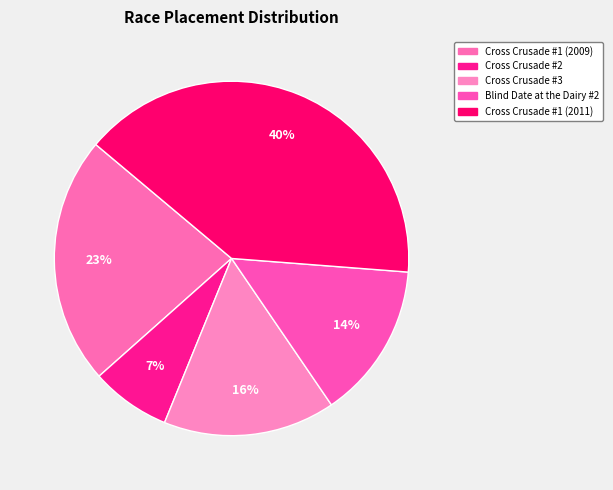

The Cross Crusade #3 slice represents 28% of the pie. True or false?

False